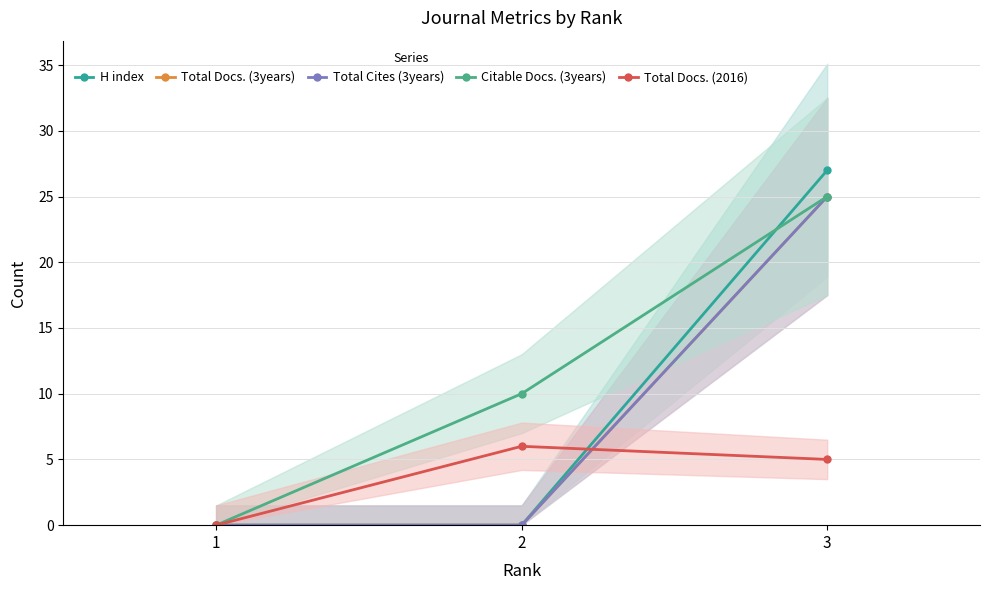

What is the difference between the maximum and minimum values in the Total Cites (3years) series?

25